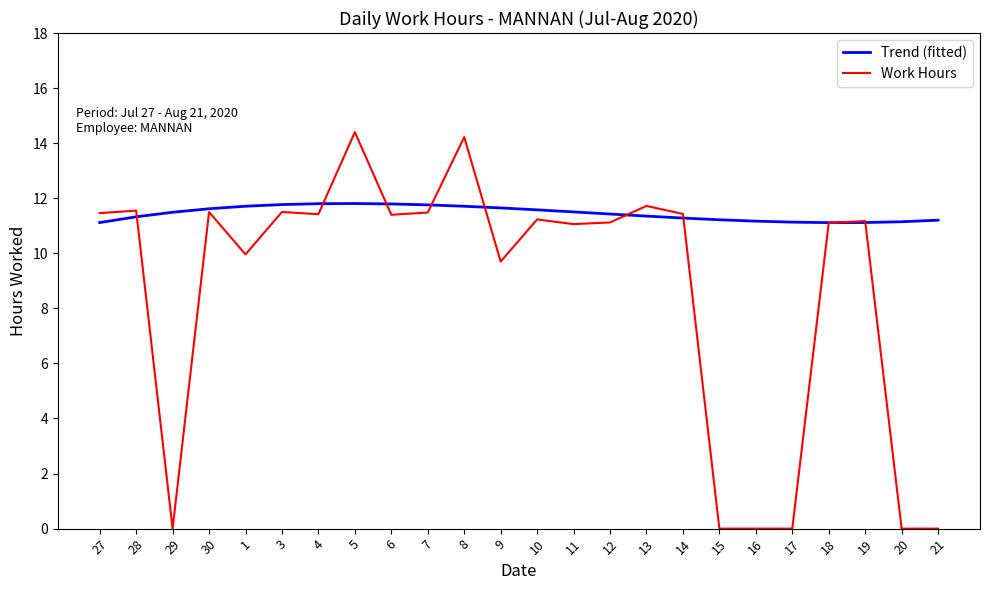

What is the sum of all Trend (fitted) values?

274.8